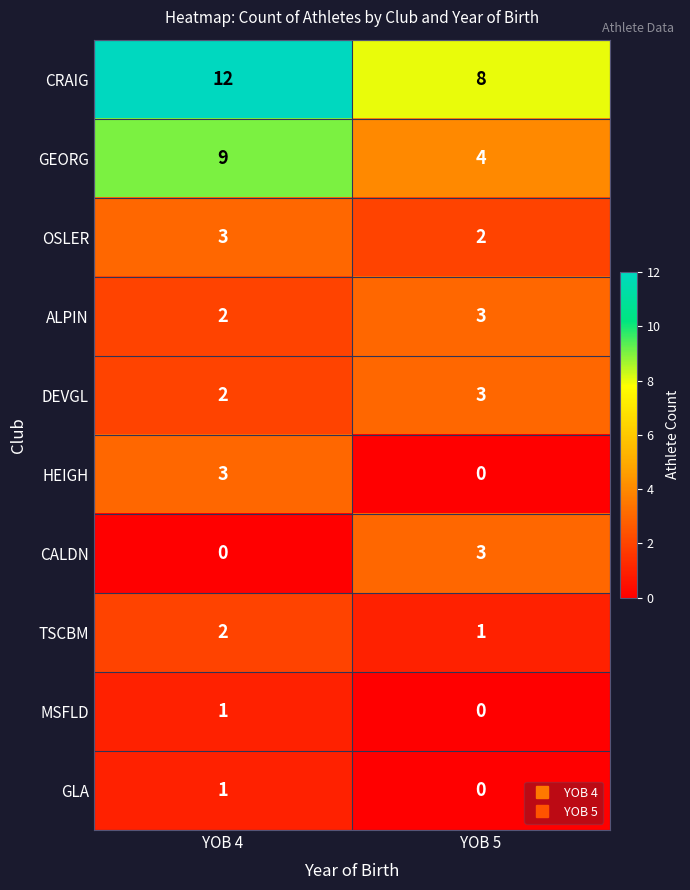

Which series changed the most between YOB 4 and YOB 5?

GEORG